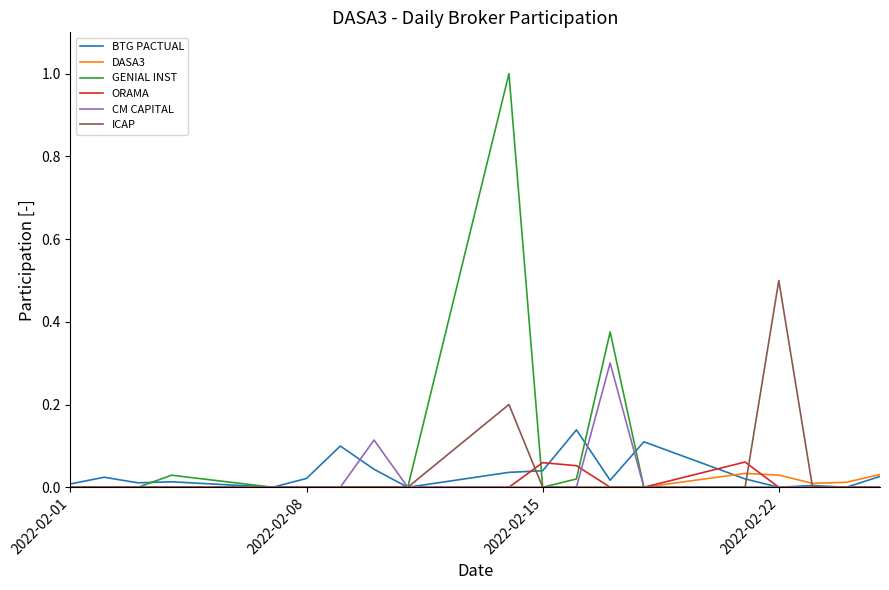

What is the greatest value displayed?

1.0